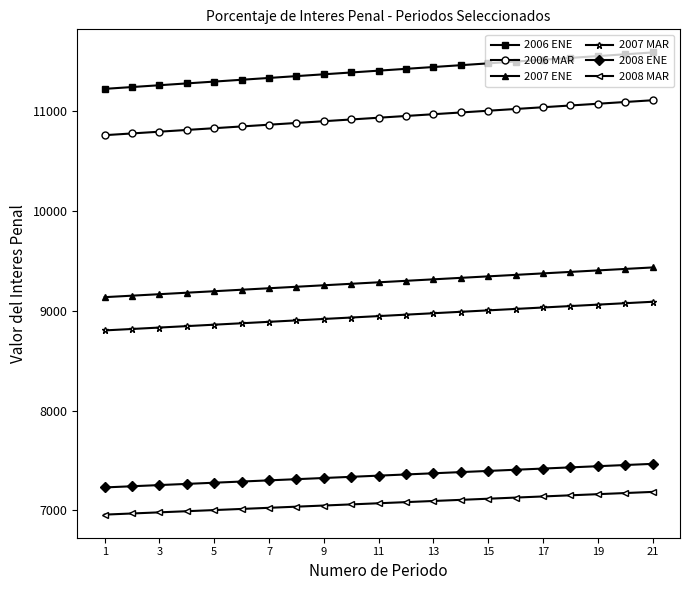

At how many categories does at least one series exceed 8358?

21